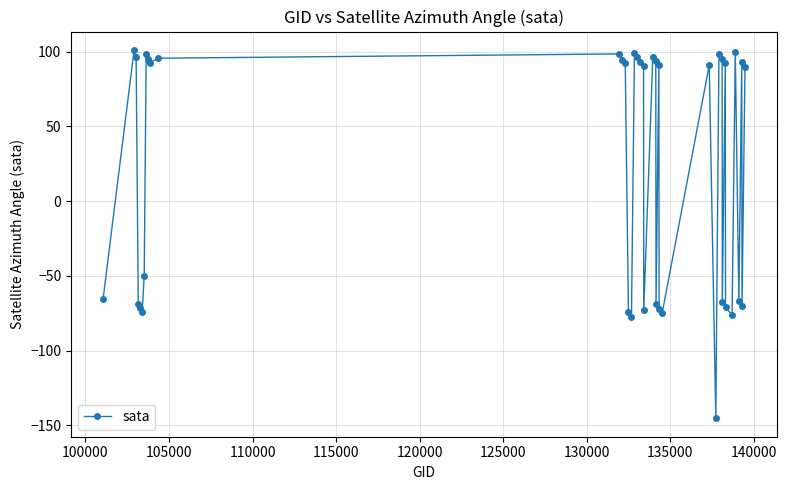

What is the sum of all values?

917.5